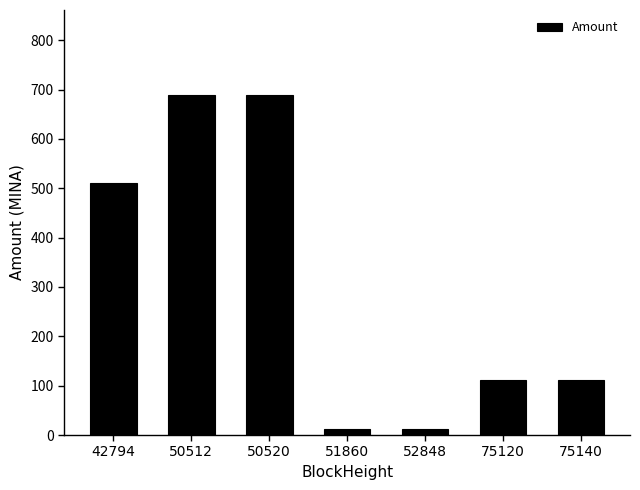

What is the difference between the second highest and minimum values?

677.4